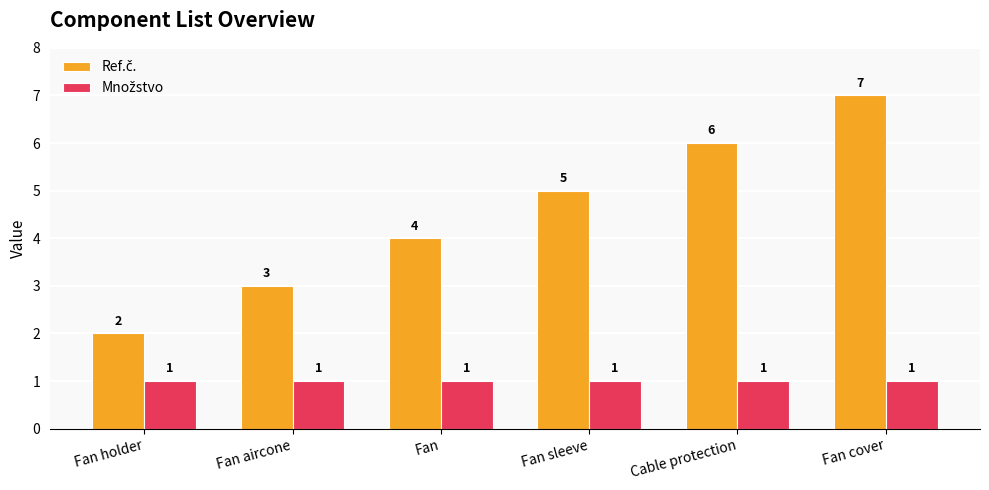

What is the difference between the highest and lowest values at Fan cover?

6